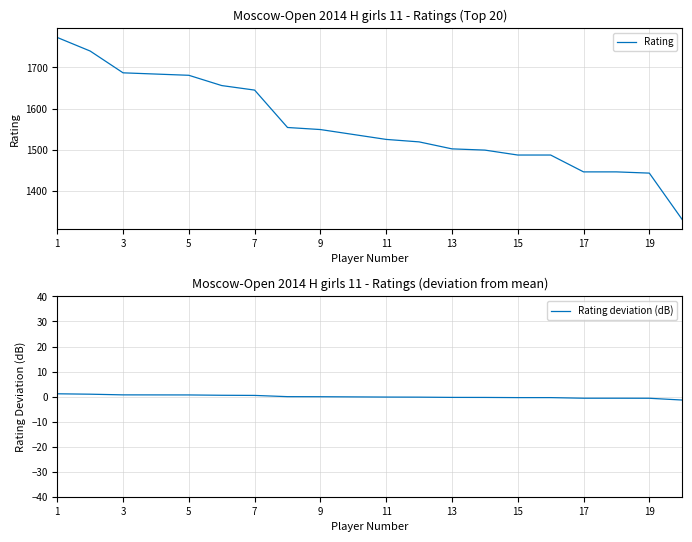

At which label does Rating deviation (dB) first exceed 0?

1